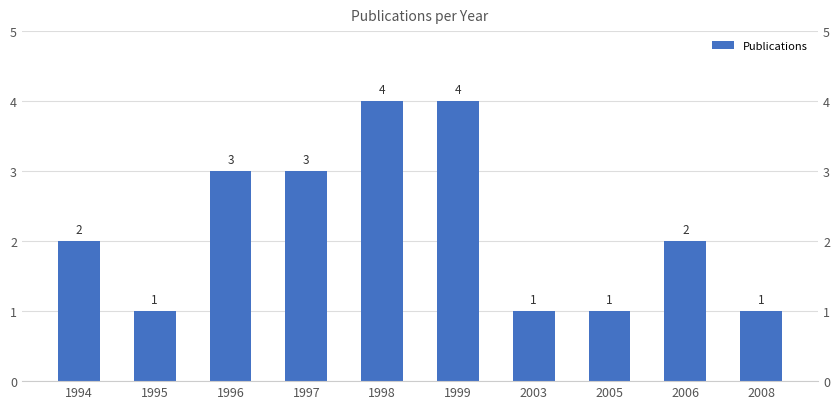

Which category has the lowest value across all series?

1995